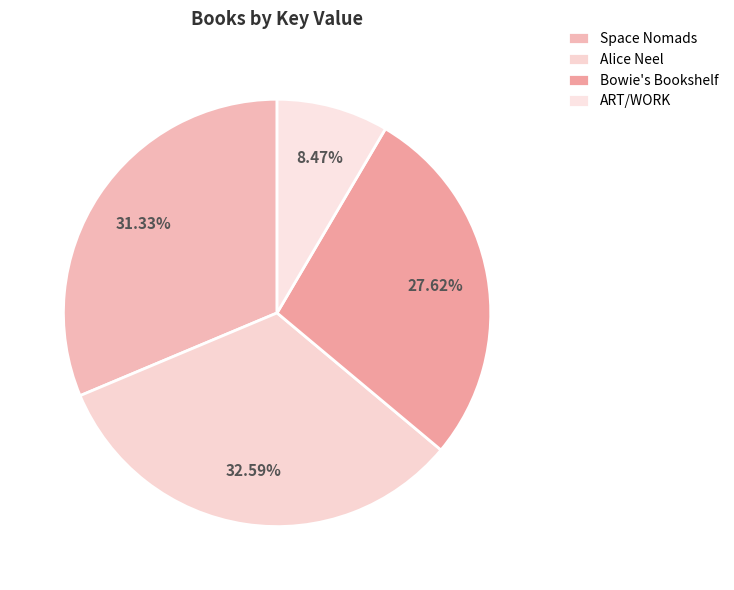

Which category has the smallest portion of the pie?

ART/WORK